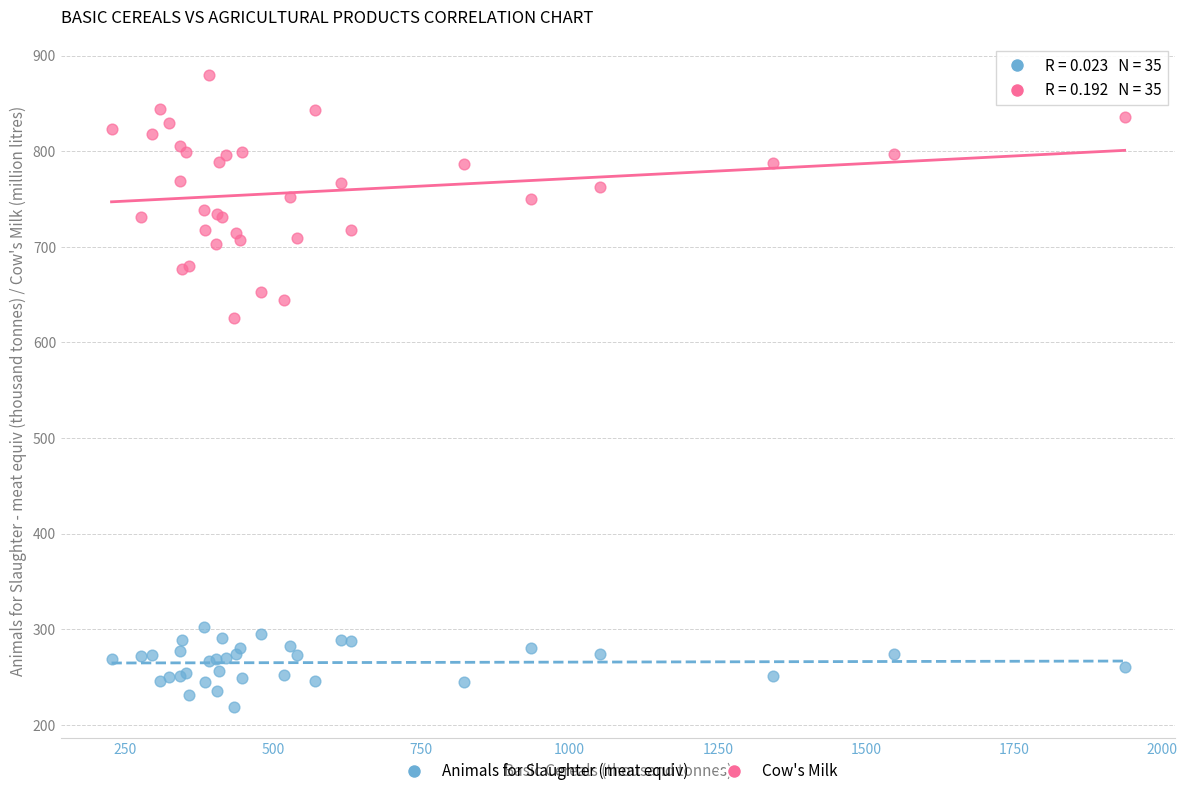

What are all the series names shown in the legend?

Animals for Slaughter (meat equiv), Cow's Milk